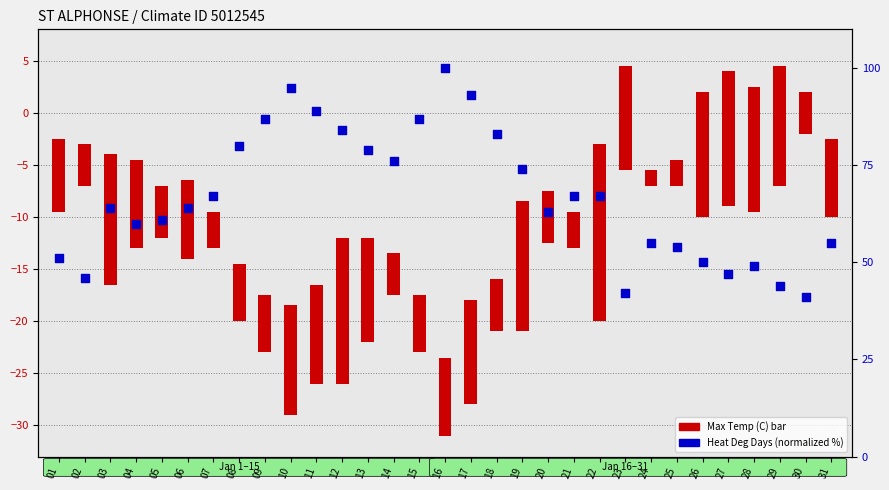

Which series contains the lowest Y value?

Max Temp (C)